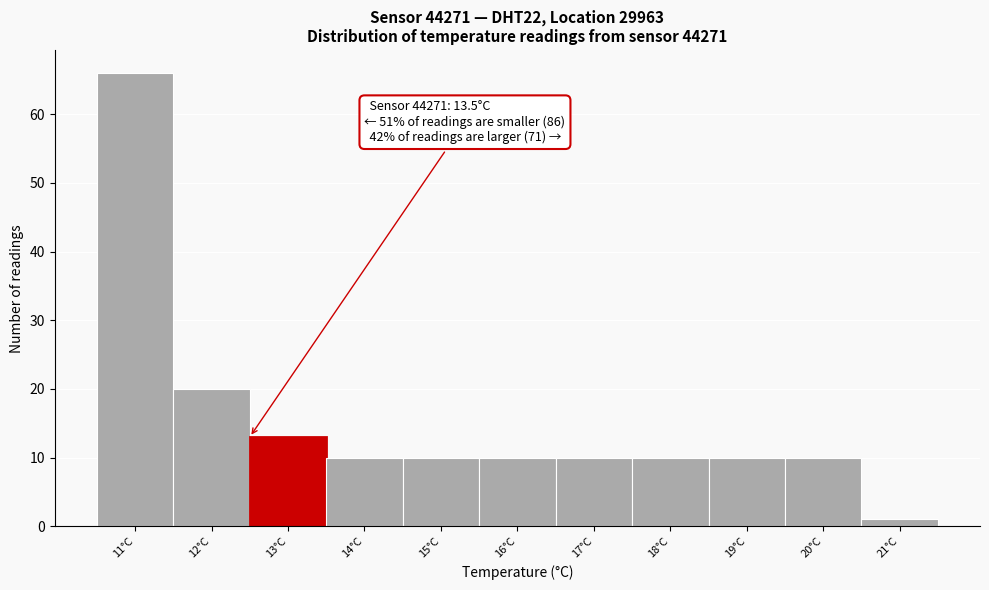

Reading left to right, extract all data points from this chart.

11°C=66	12°C=20	13°C=13	14°C=10	15°C=10	16°C=10	17°C=10	18°C=10	19°C=10	20°C=10	21°C=1